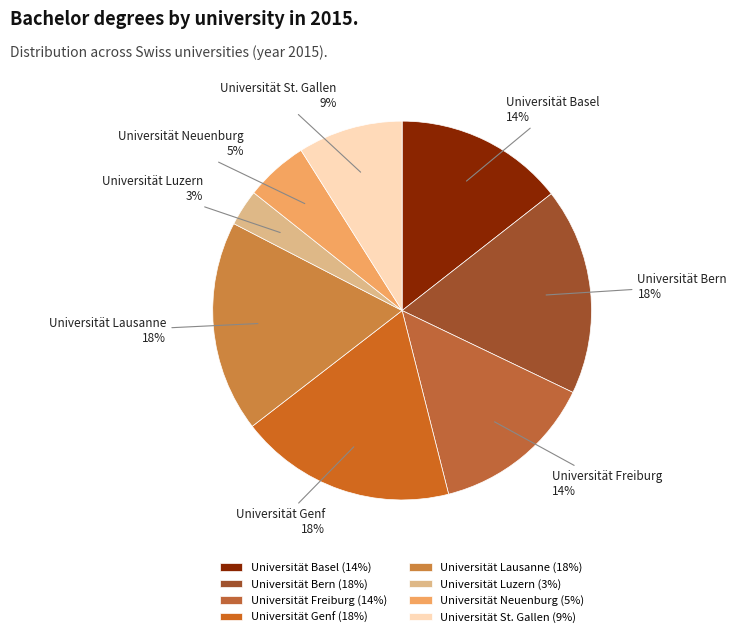

To the nearest percent, what is the difference between the largest and smallest slice percentages?

15%